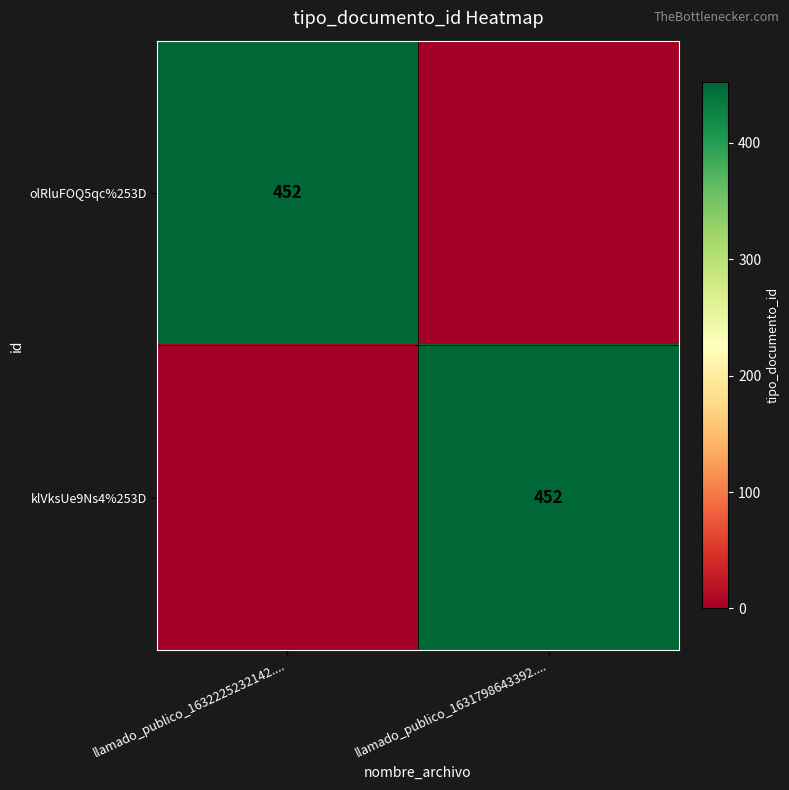

The value of olRluFOQ5qc%253D at llamado_publico_1632225232142.... is 452. True or false?

True